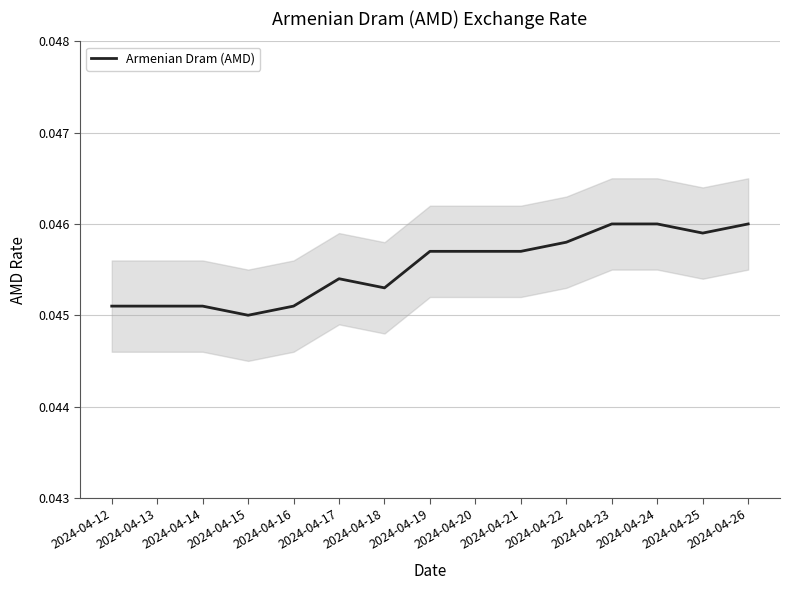

How many values are between 0 and 1?

15